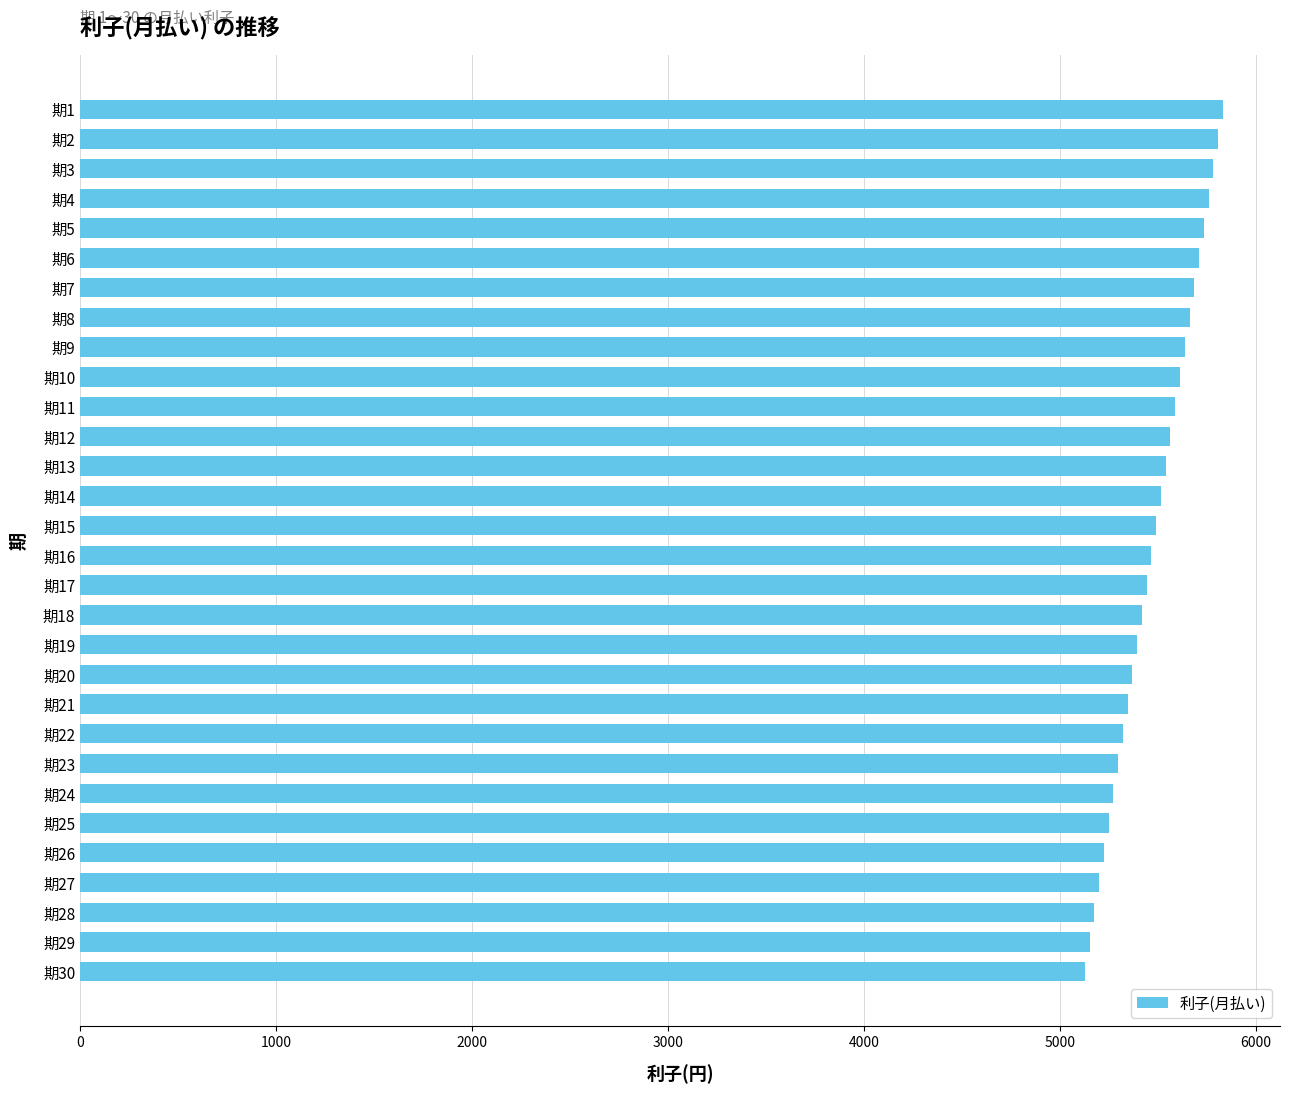

The value at 期26 is 1794.1. True or false?

False